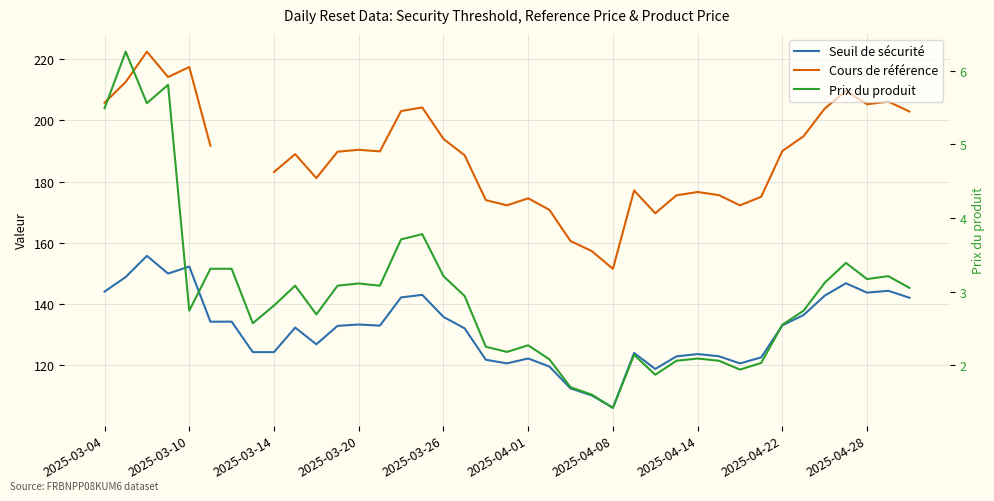

Rank the series by their maximum value, from highest to lowest.

Cours de référence, Seuil de sécurité, Prix du produit